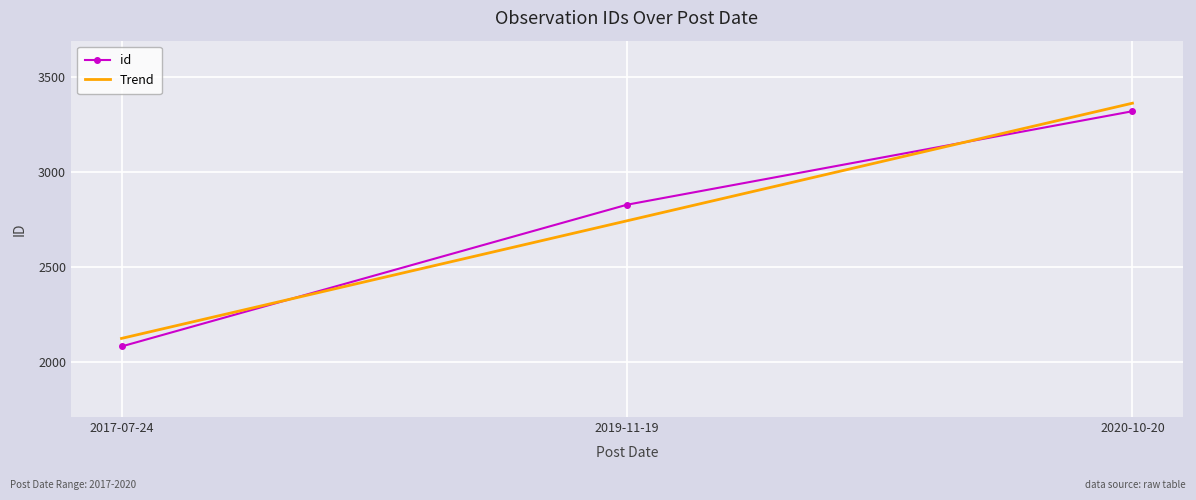

Reading left to right, list all the values displayed in this chart.

id: 2017-07-24=2084.0	2019-11-19=2830.0	2020-10-20=3322.0
Trend: 2017-07-24=2126.3	2019-11-19=2745.3	2020-10-20=3364.3